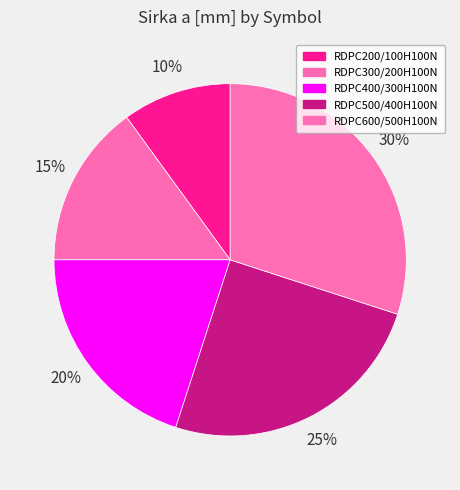

To the nearest percent, what percentage of the pie is RDPC500/400H100N?

25%